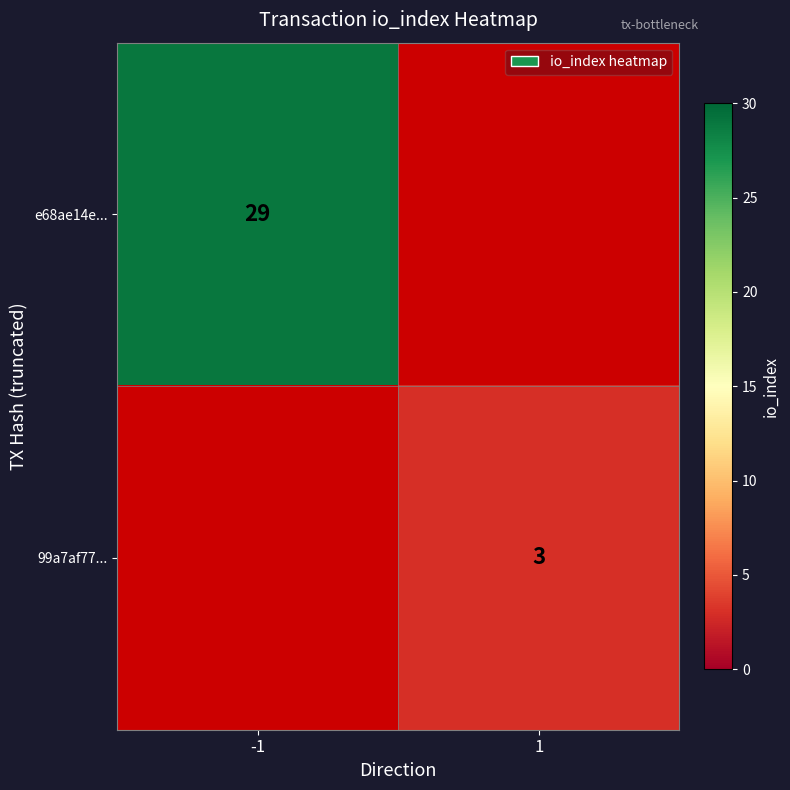

Which label corresponds to the smallest value in the chart?

1